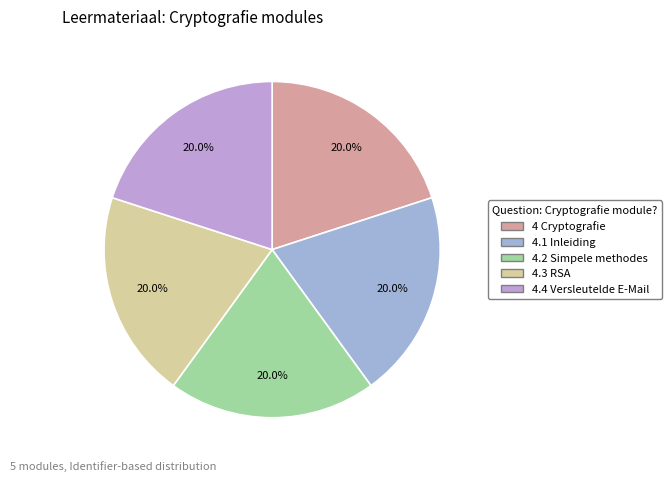

What percentage is the 4 Cryptografie slice, to the nearest percent?

20%